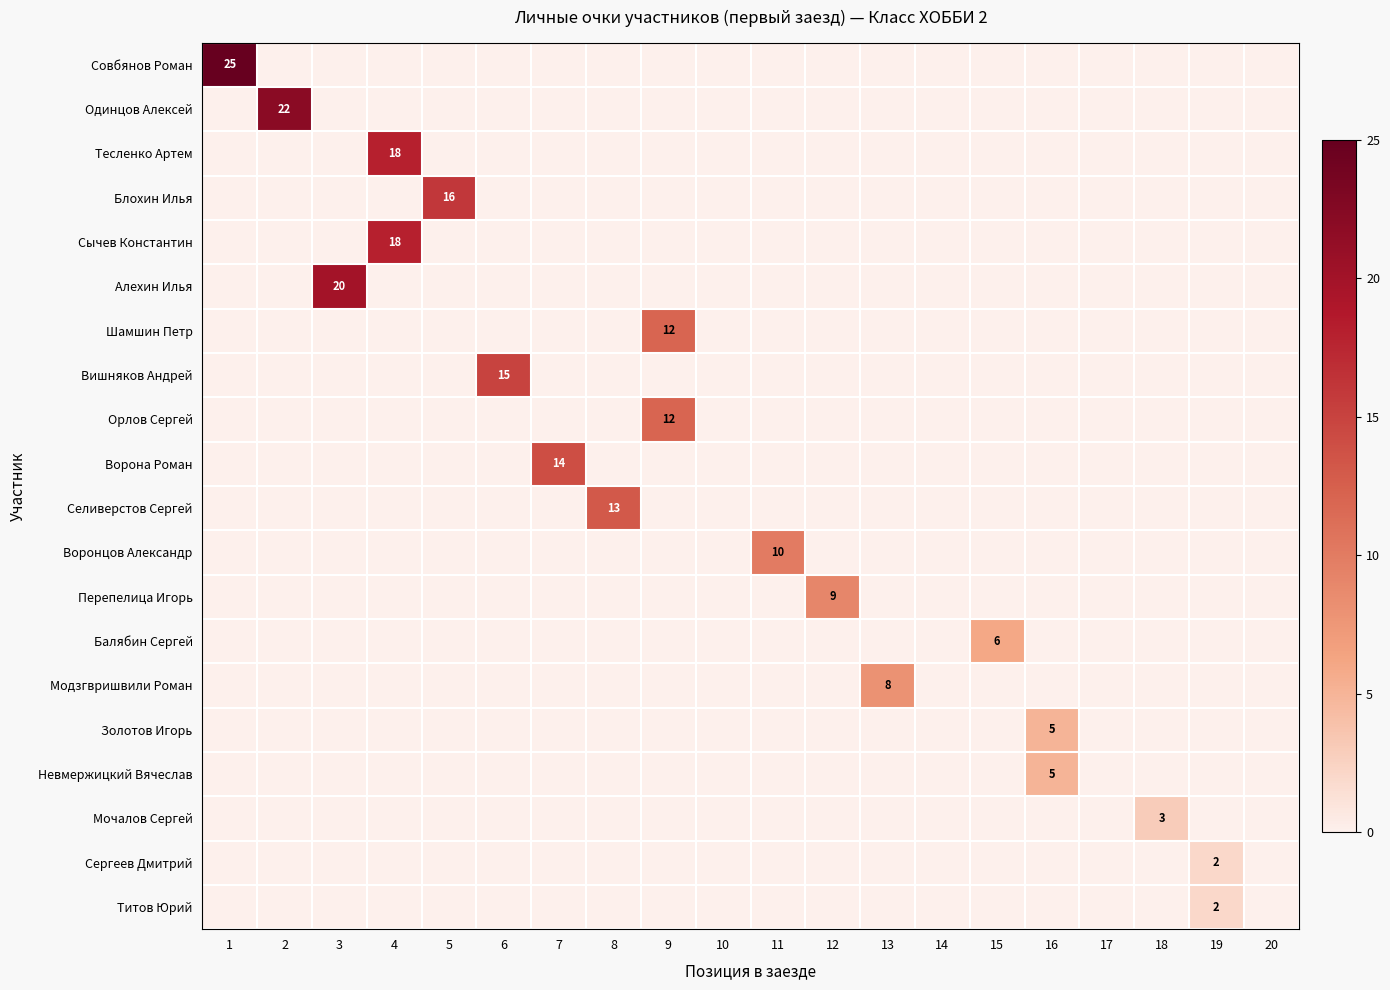

True or false: Сергеев Дмитрий has a value of 2 at 19.

True